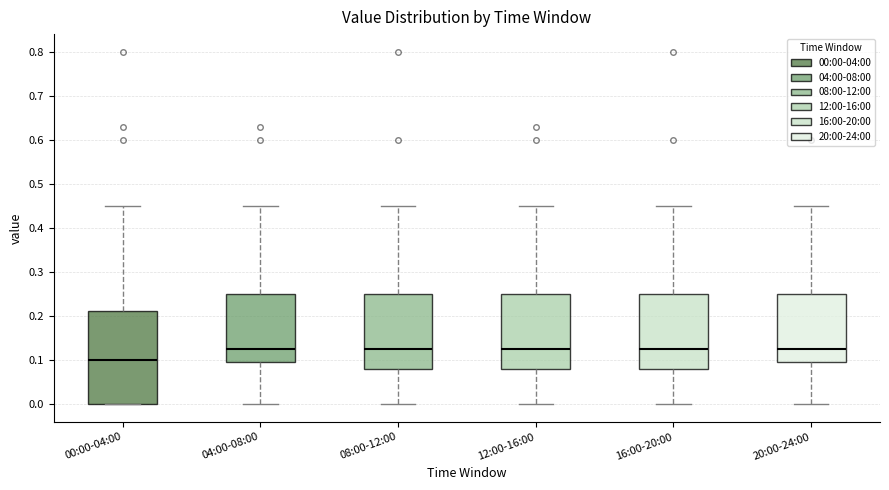

Where is the upper edge of the box for 00:00-04:00 on the y-axis? The values are not printed on the chart, so give them approximately, as read against the axis.

0.21